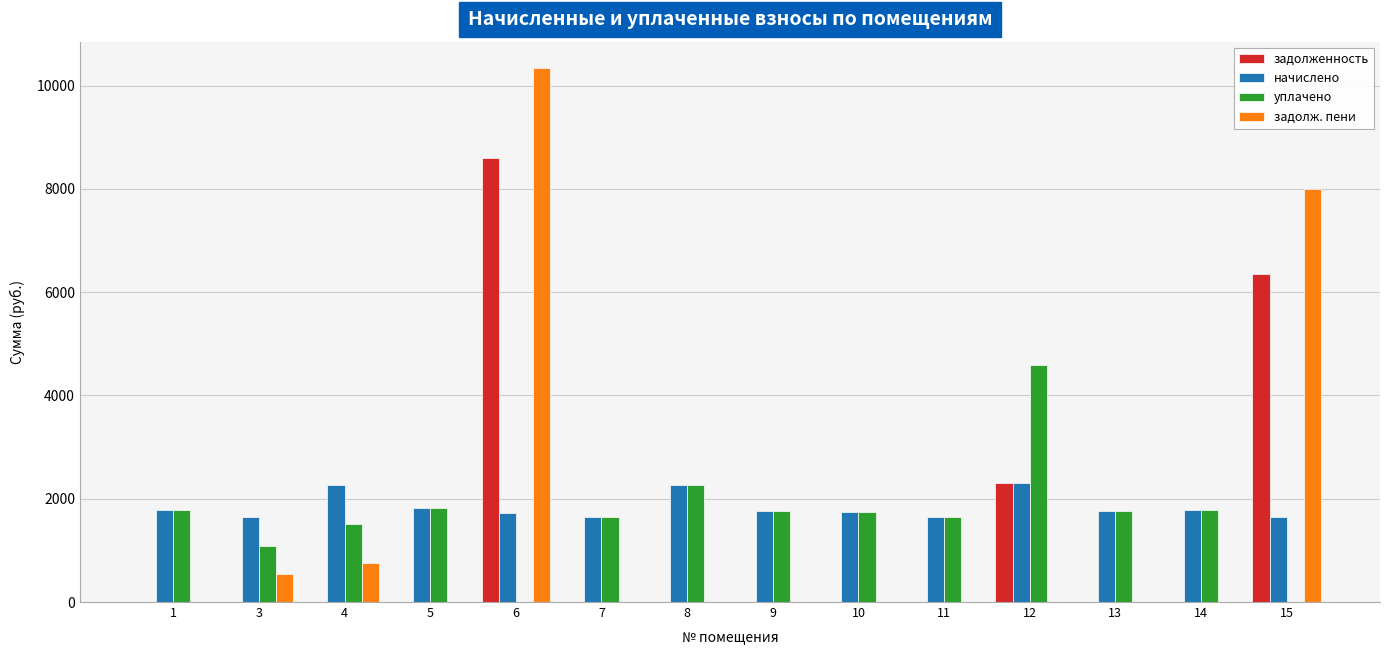

Which series has the largest range (max minus min)?

задолж. пени